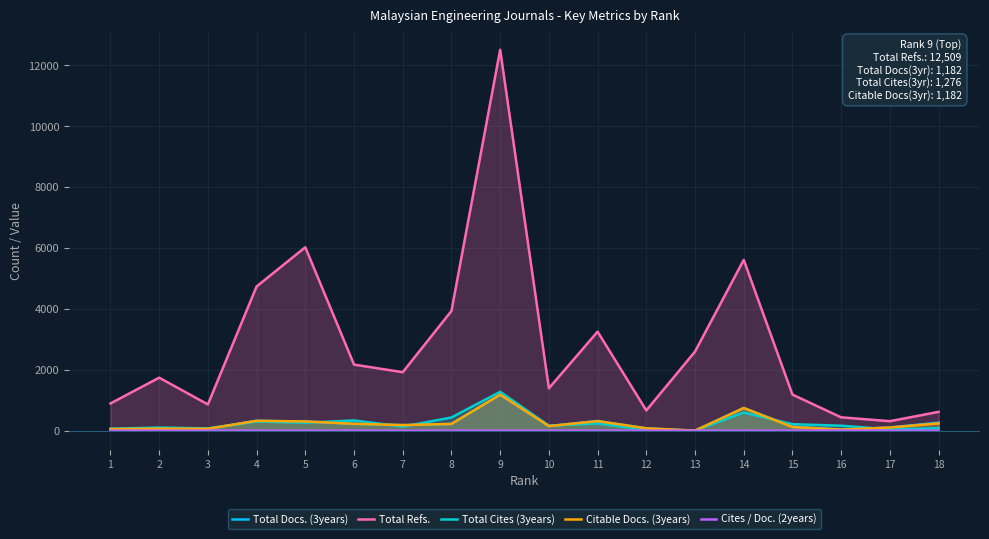

Reading left to right, transcribe all the data shown in this chart.

Total Docs. (3years): 1=52	2=65	3=62	4=323	5=301	6=225	7=182	8=221	9=1182	10=150	11=318	12=77	13=0	14=743	15=131	16=35	17=103	18=263
Total Refs.: 1=892	2=1740	3=861	4=4735	5=6023	6=2169	7=1920	8=3931	9=12509	10=1391	11=3251	12=664	13=2597	14=5609	15=1184	16=437	17=311	18=617
Total Cites (3years): 1=63	2=102	3=74	4=299	5=260	6=336	7=132	8=433	9=1276	10=165	11=234	12=26	13=0	14=596	15=212	16=162	17=42	18=79
Citable Docs. (3years): 1=52	2=65	3=61	4=323	5=301	6=225	7=182	8=221	9=1182	10=149	11=312	12=76	13=0	14=743	15=119	16=35	17=102	18=238
Cites / Doc. (2years): 1=0	2=1	3=1	4=0	5=0	6=1	7=0	8=1	9=1	10=1	11=0	12=0	13=0	14=0	15=1	16=5	17=0	18=0